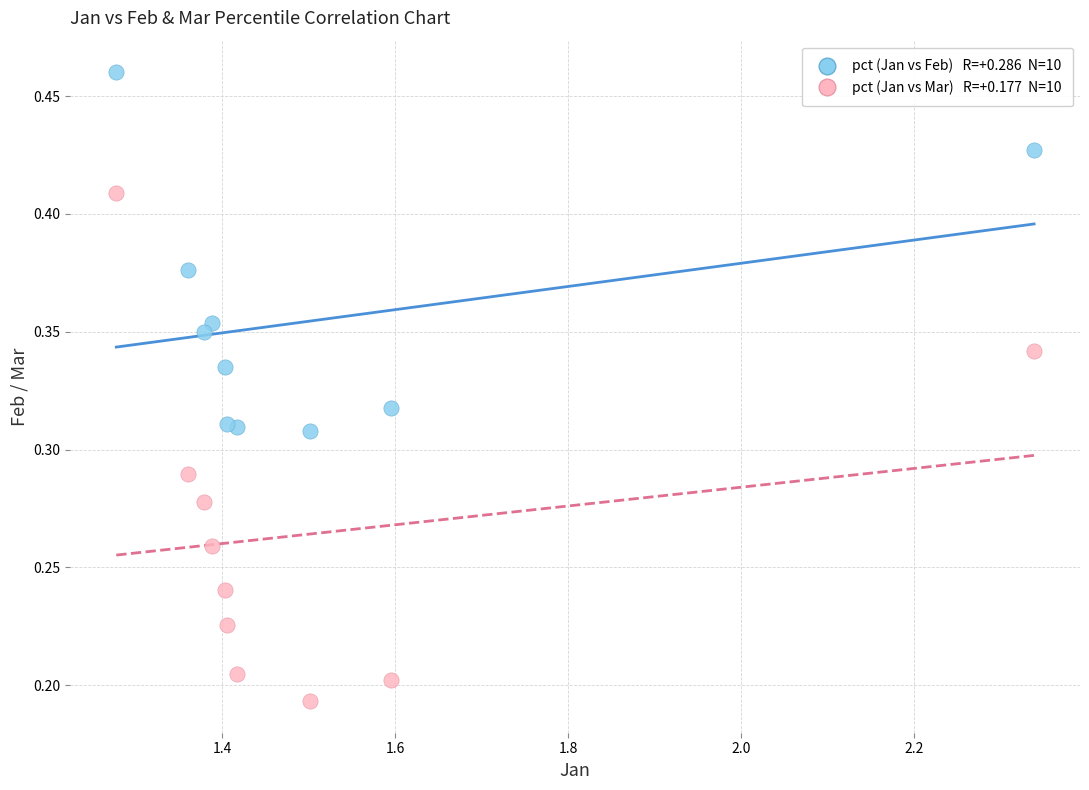

Across all data points, what is the range of X values (max minus min)?

1.1